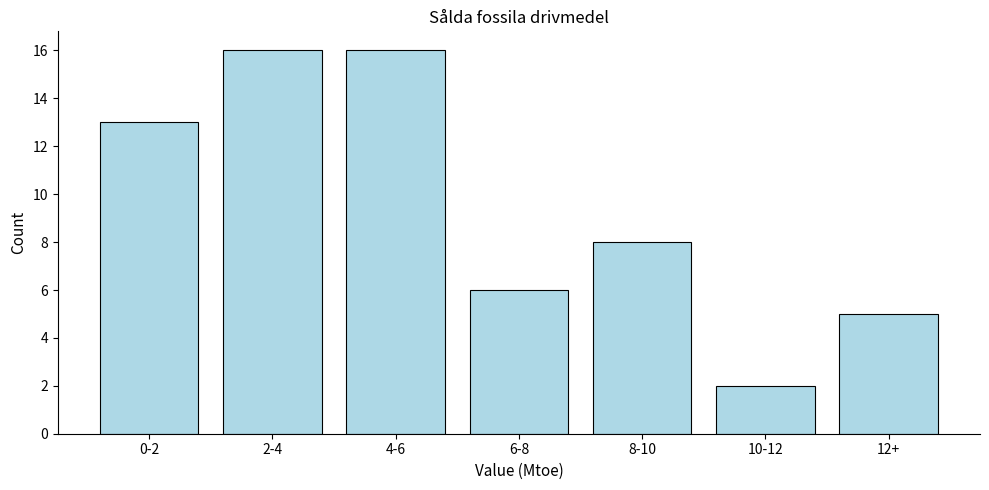

Reading left to right, transcribe all the data shown in this chart.

0-2=13	2-4=16	4-6=16	6-8=6	8-10=8	10-12=2	12+=5